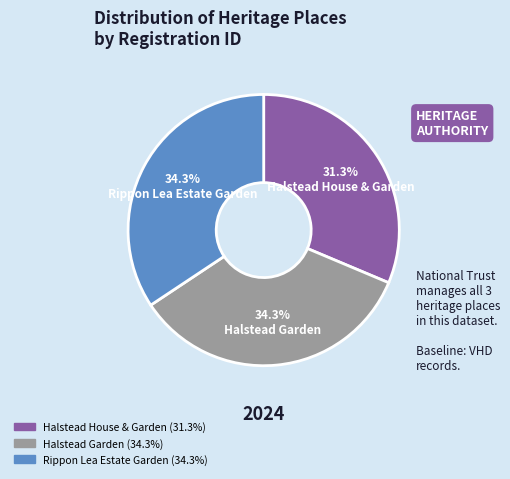

Does Halstead Garden account for over 50% of the chart?

No